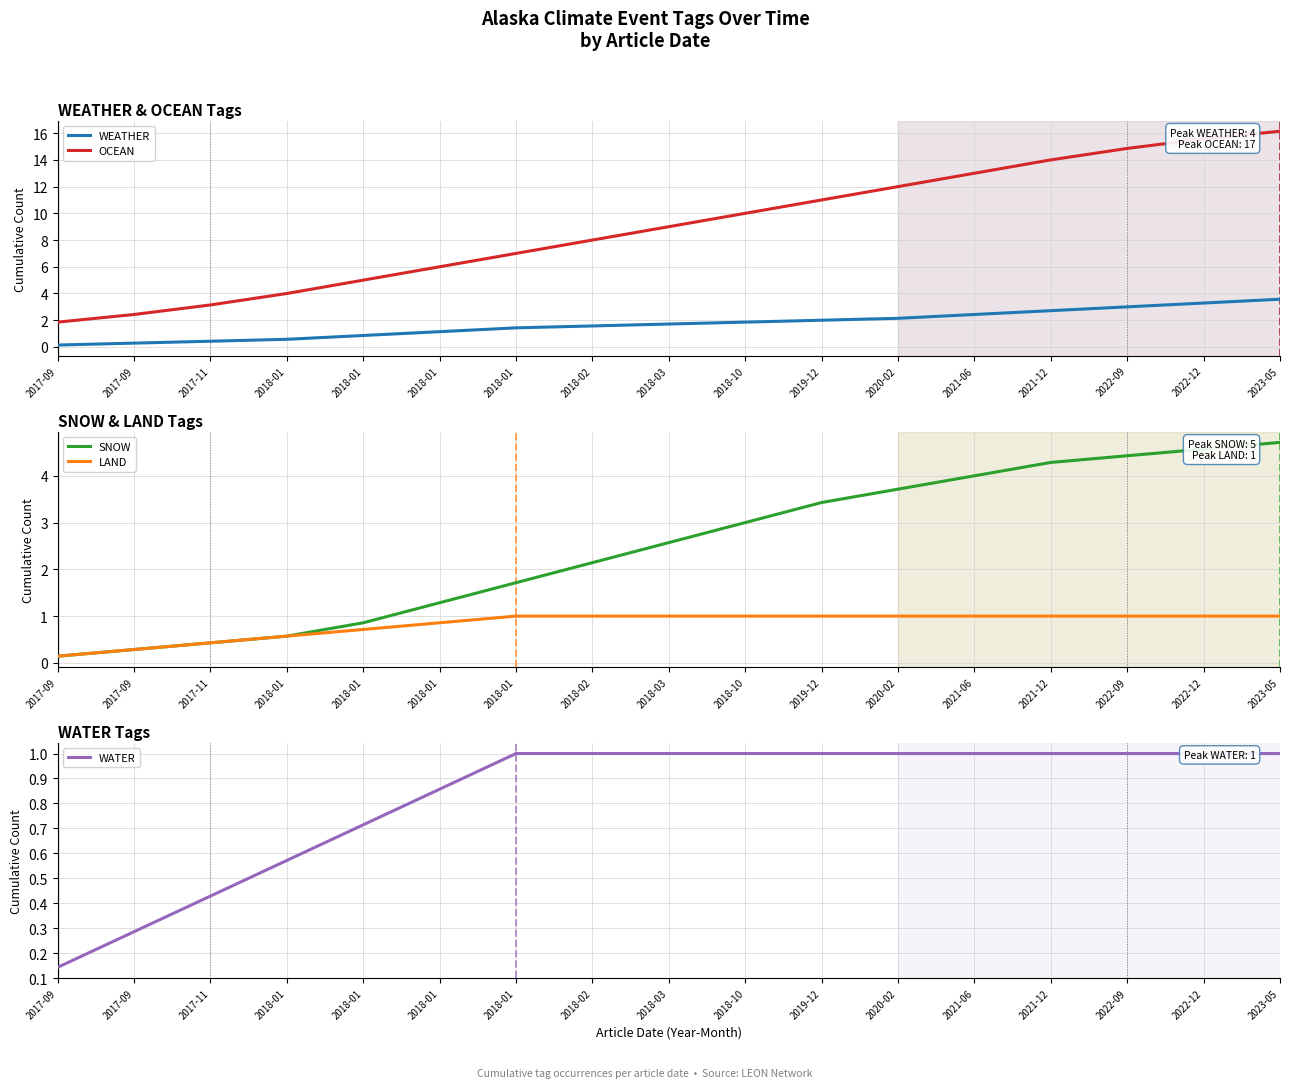

Is it true that OCEAN equals 7.0 at 2022-09?

False